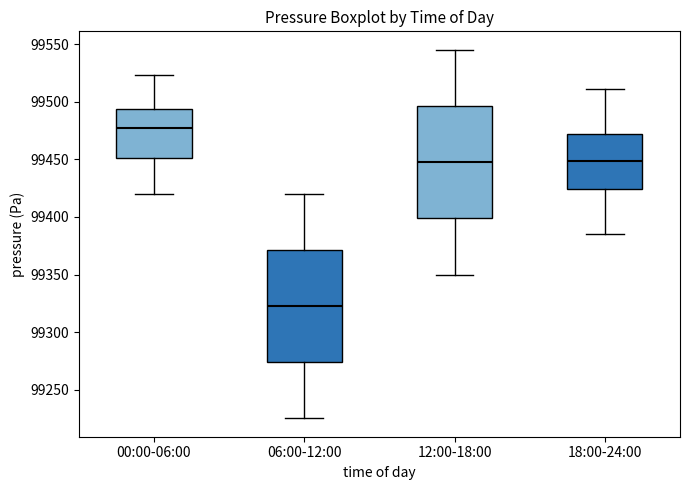

Reading left to right, transcribe this box plot: for each box, give where its median line is, the range the box spans, and where its two whiskers end, as read against the y-axis. The values are not printed on the chart, so give them approximately, as read against the axis.

00:00-06:00: median 99475, box 99450 to 99495, whiskers 99420 to 99525
06:00-12:00: median 99325, box 99275 to 99370, whiskers 99225 to 99420
12:00-18:00: median 99450, box 99400 to 99495, whiskers 99350 to 99545
18:00-24:00: median 99450, box 99425 to 99470, whiskers 99385 to 99510